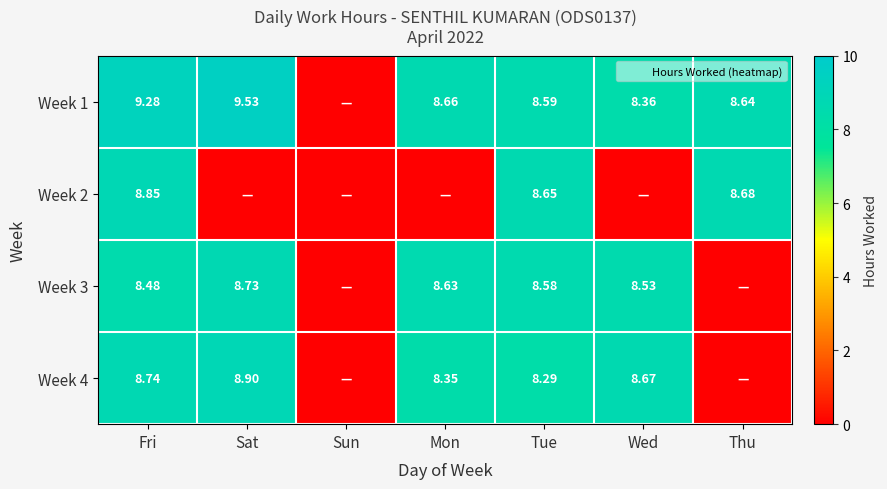

What is the maximum value for Week 3?

8.7